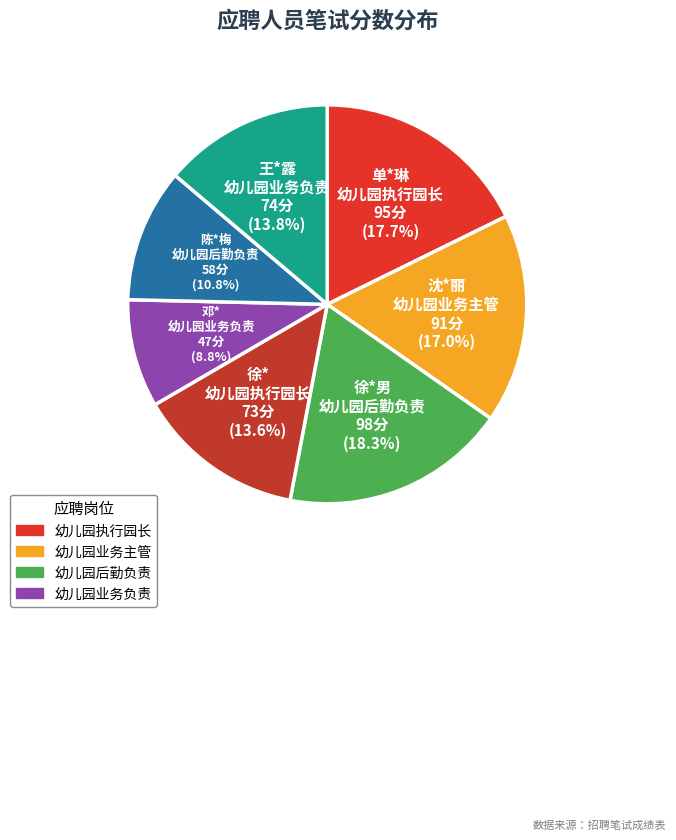

Is there any slice that represents more than half of the pie?

No